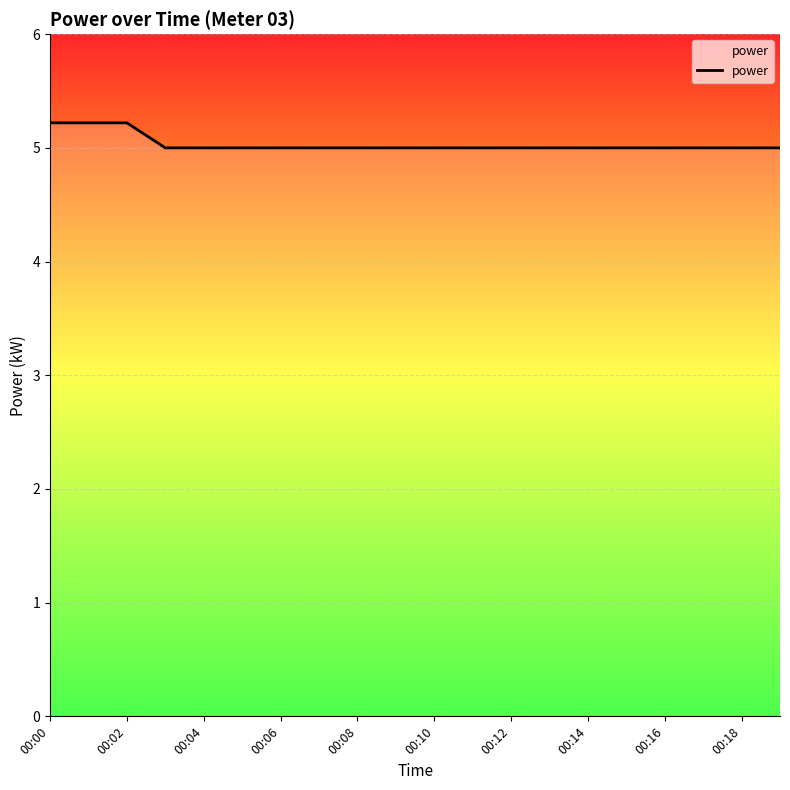

What is the difference between the maximum and minimum values?

0.2